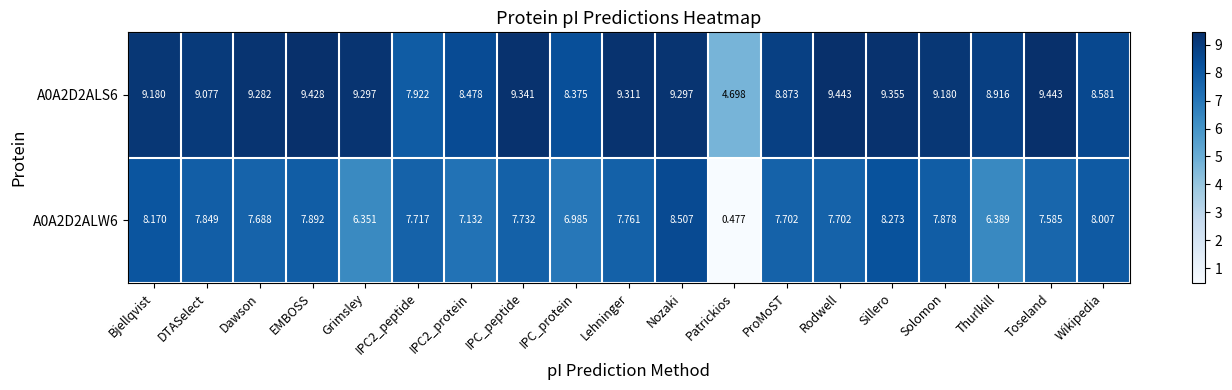

At which category is the sum across all series the highest?

Nozaki